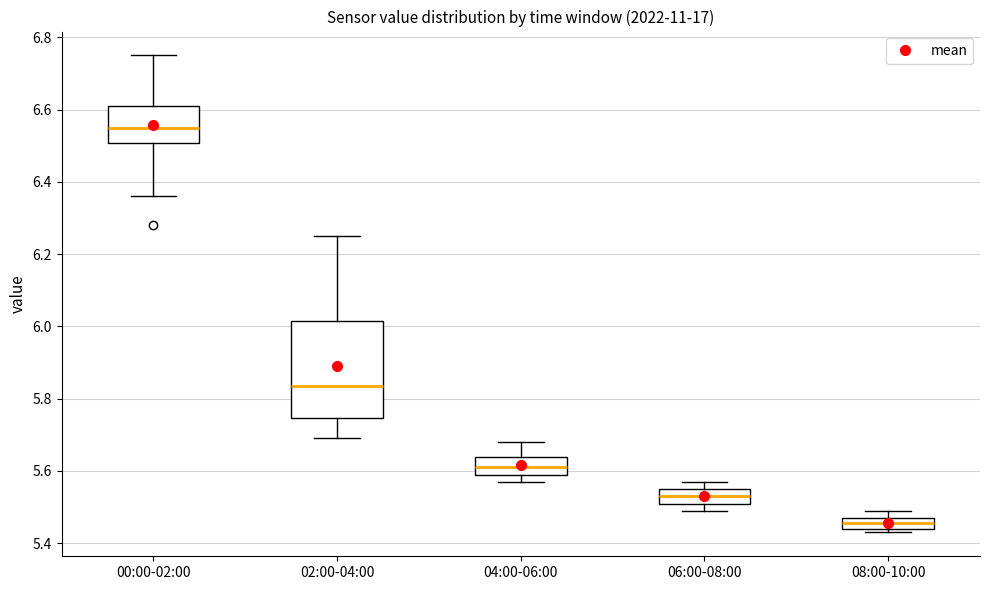

Where does the lower whisker of the box for 02:00-04:00 end on the y-axis? The values are not printed on the chart, so give them approximately, as read against the axis.

5.70